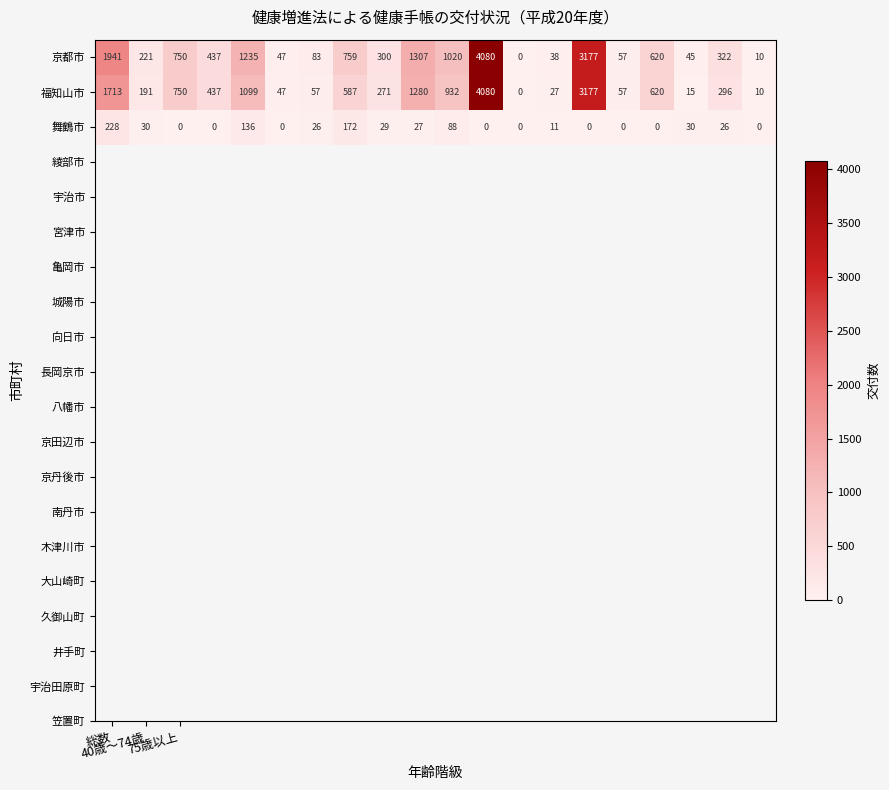

What is the difference between the maximum and minimum values in the 京都市 series?

4080